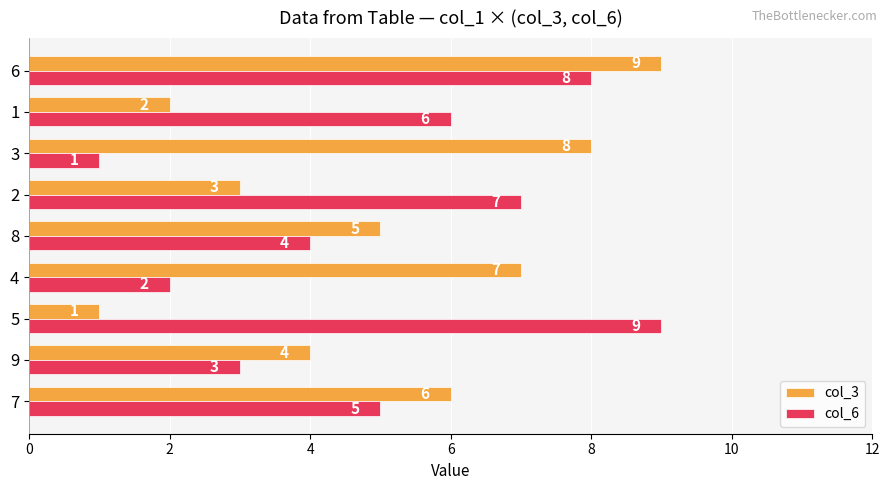

What is the smallest value displayed?

1